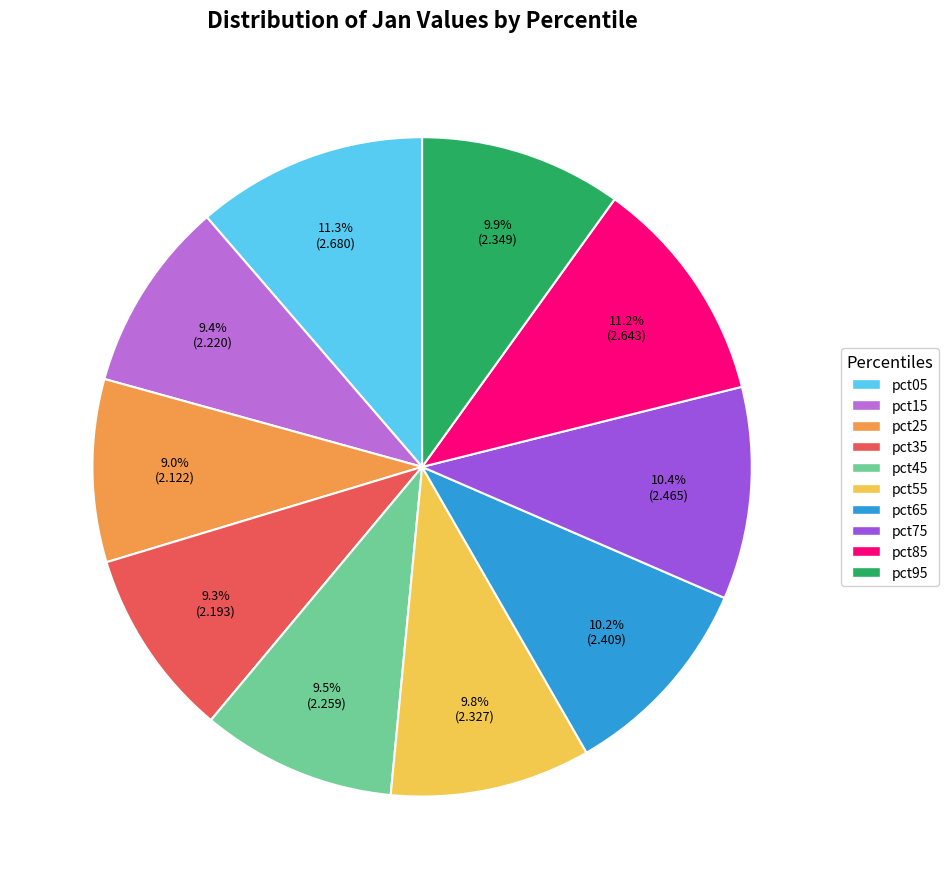

What is the ratio of the value at pct95 to the value at pct55?

1.0